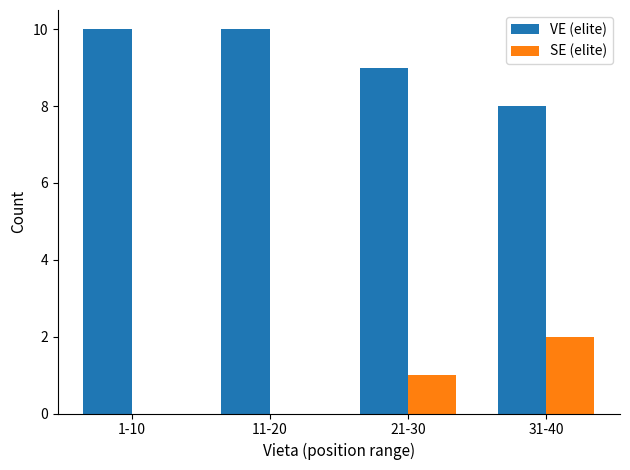

What is the sum of all SE (elite) values?

3